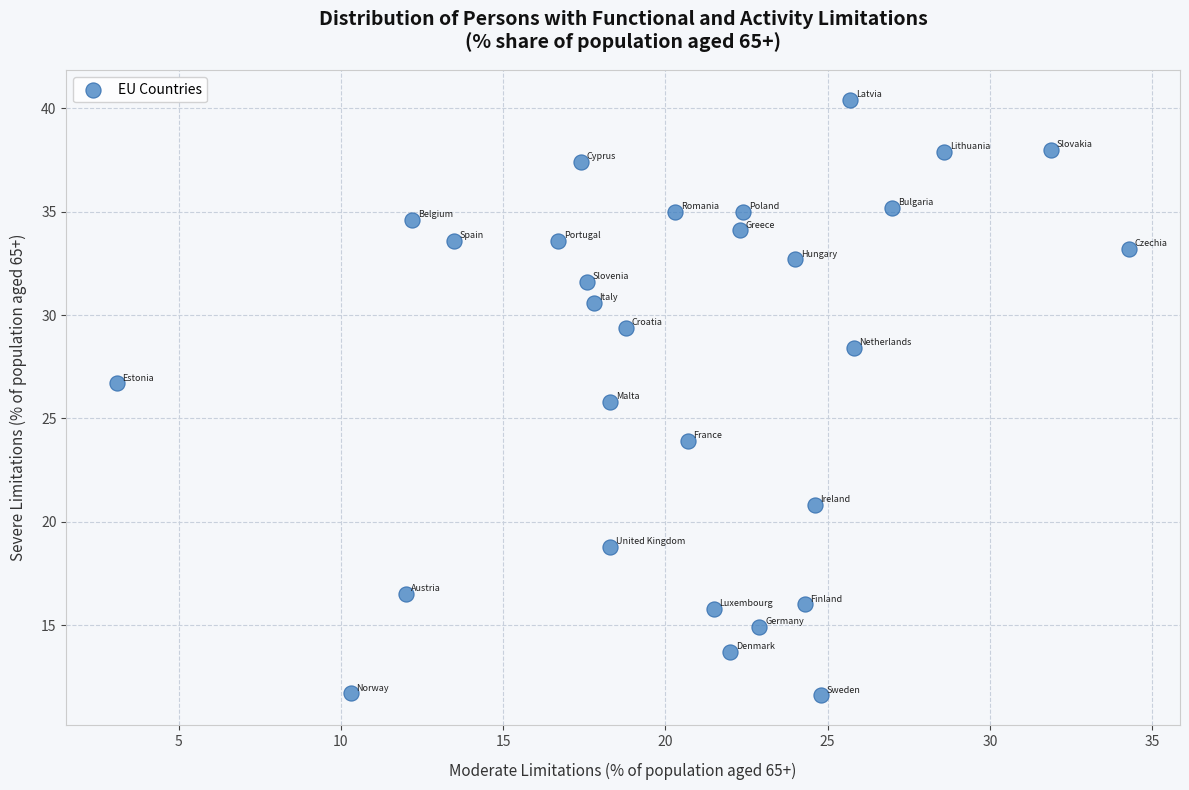

What is the range of X values (max minus min)?

31.2